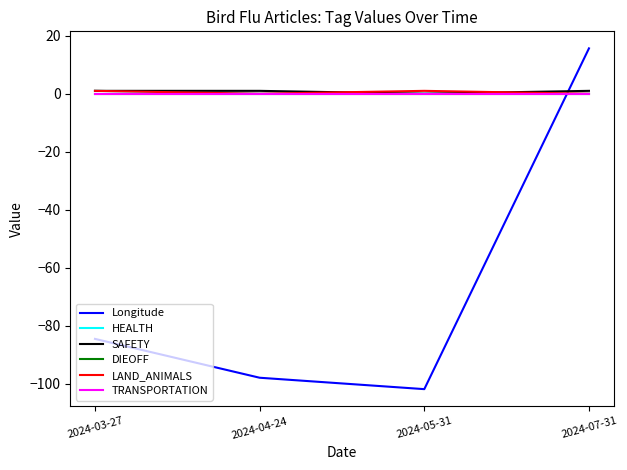

Is this an area chart (filled region under the line)?

No